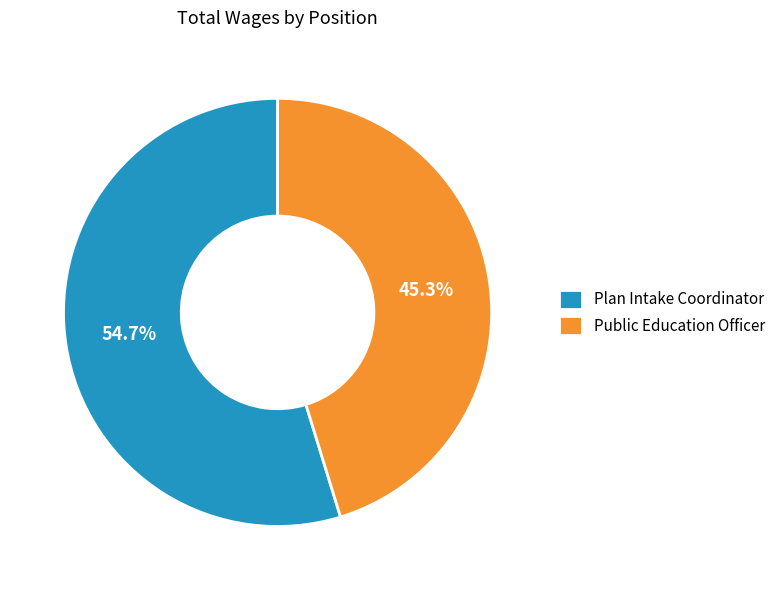

Which slice represents more than half of the pie?

Plan Intake Coordinator